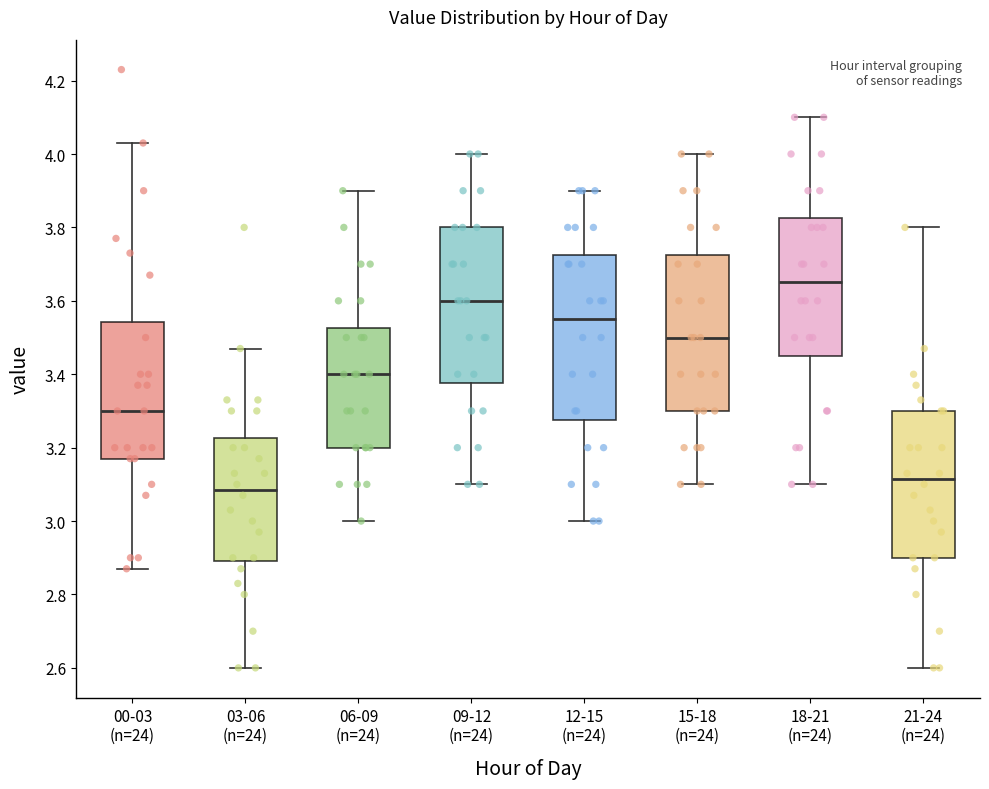

Which box has the highest median line?

18-21 (n=24)